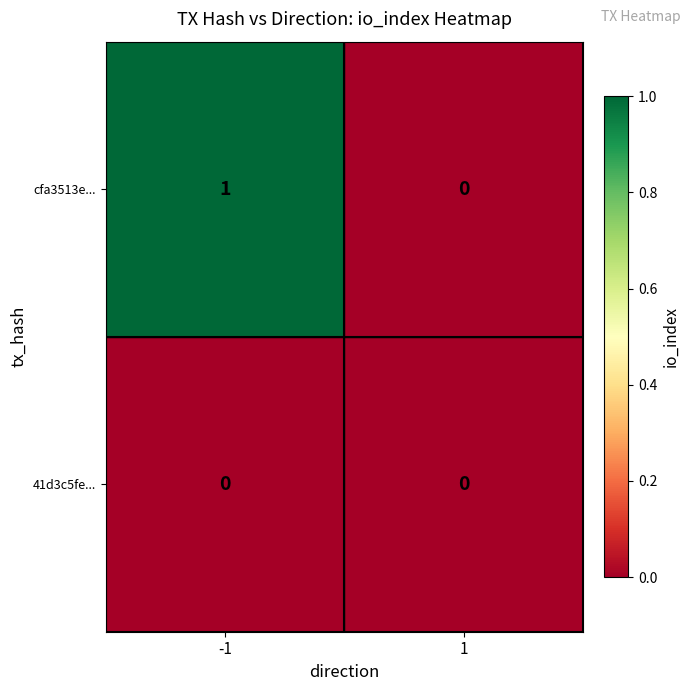

The value of 41d3c5fe... at 1 is 0. True or false?

True